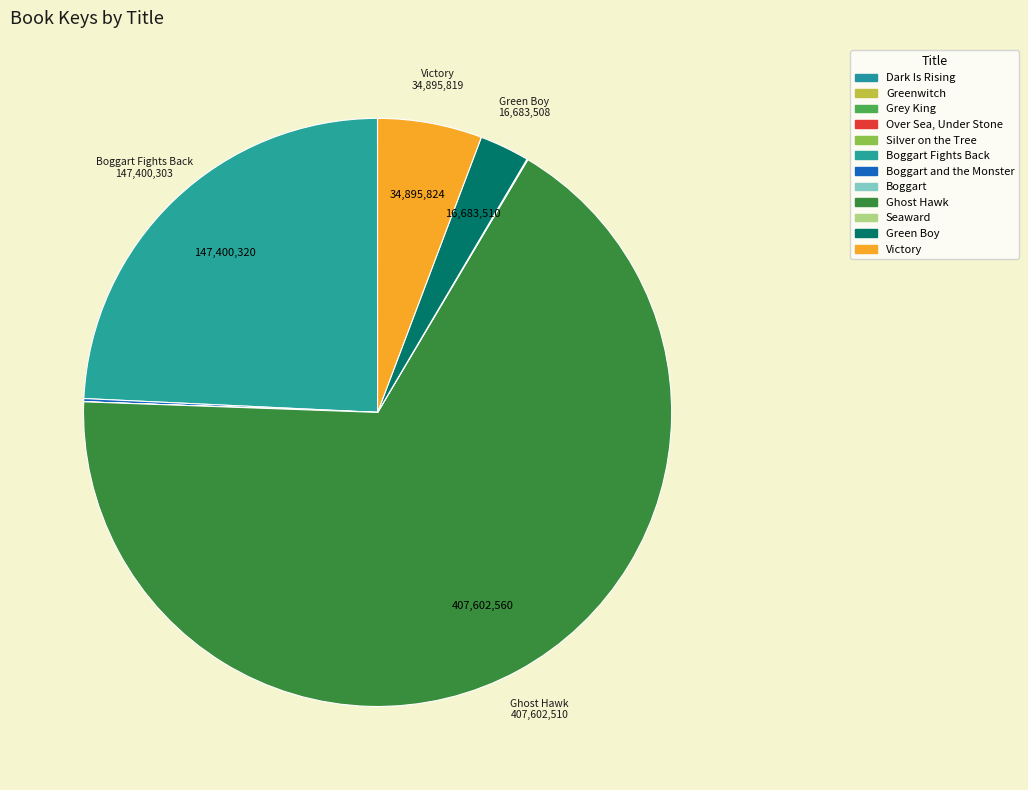

To the nearest percent, what is the average slice percentage?

8%